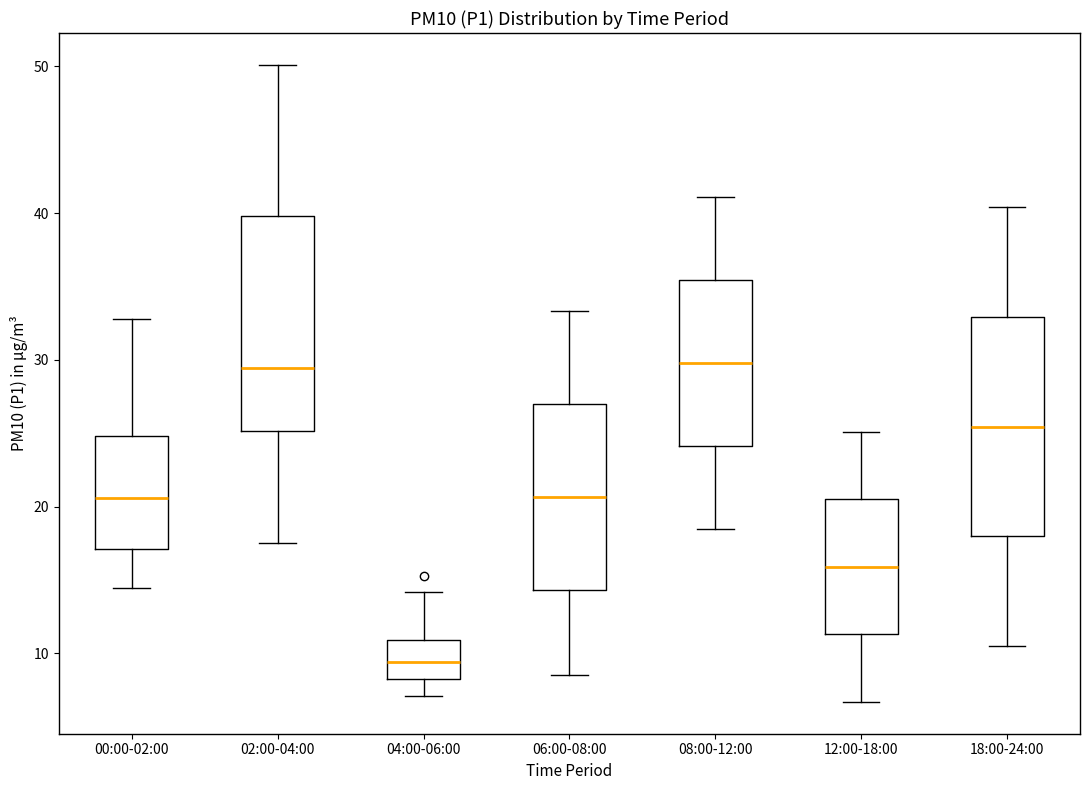

Reading left to right, transcribe this box plot: for each box, give where its median line is, the range the box spans, and where its two whiskers end, as read against the y-axis. The values are not printed on the chart, so give them approximately, as read against the axis.

00:00-02:00: median 21, box 17 to 25, whiskers 14 to 33
02:00-04:00: median 29, box 25 to 40, whiskers 18 to 50
04:00-06:00: median 9, box 8 to 11, whiskers 7 to 14
06:00-08:00: median 21, box 14 to 27, whiskers 9 to 33
08:00-12:00: median 30, box 24 to 35, whiskers 19 to 41
12:00-18:00: median 16, box 11 to 21, whiskers 7 to 25
18:00-24:00: median 25, box 18 to 33, whiskers 11 to 40